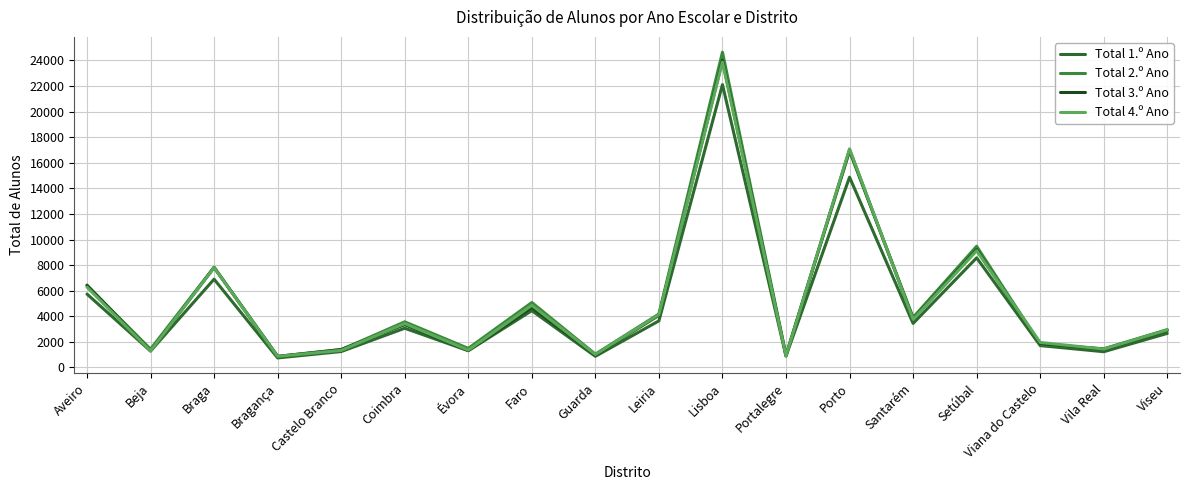

Does the chart display data point markers on the line(s)?

No